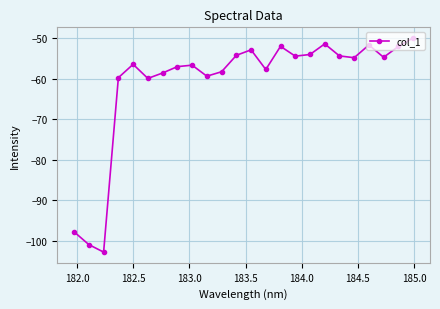

What is the value of the 10th point from the left?

-59.4